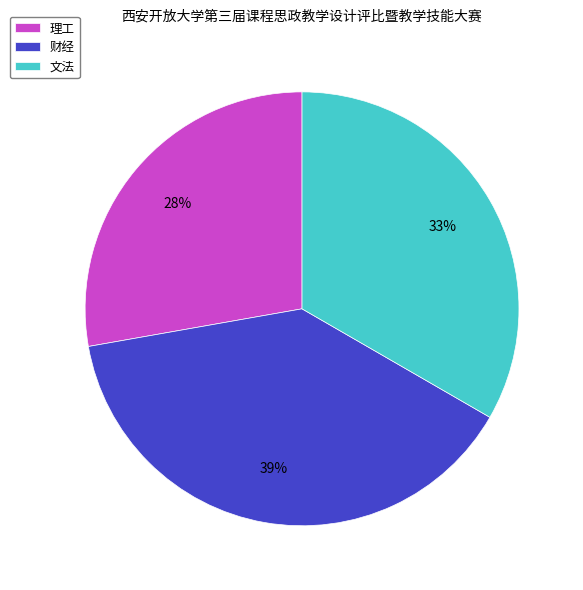

How many slices are in this pie chart?

3